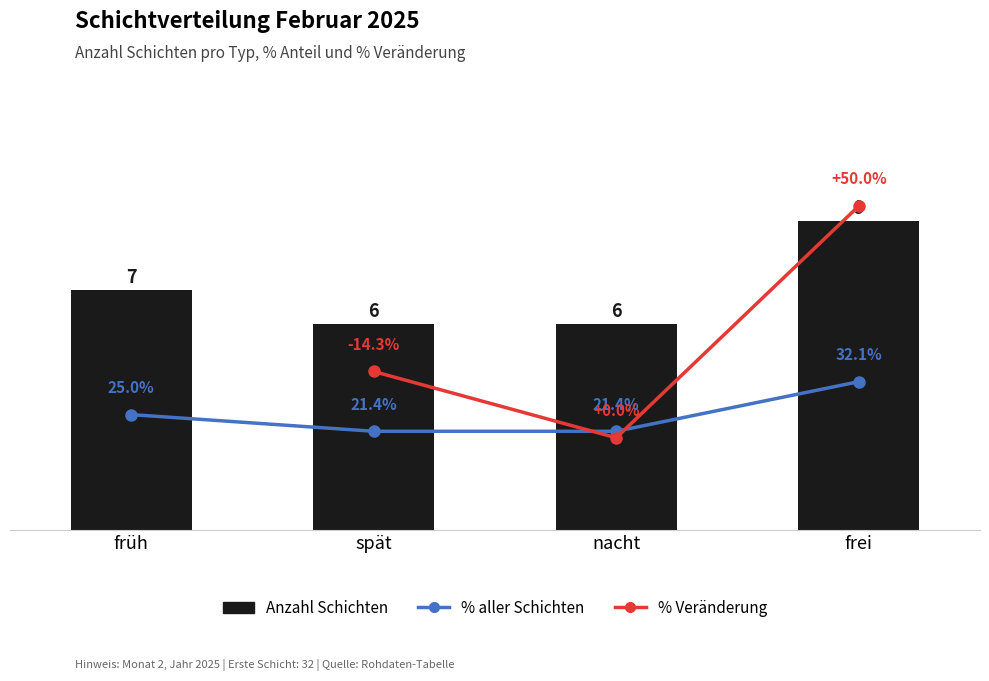

List the labels in order of value, largest first.

frei, früh, spät, nacht